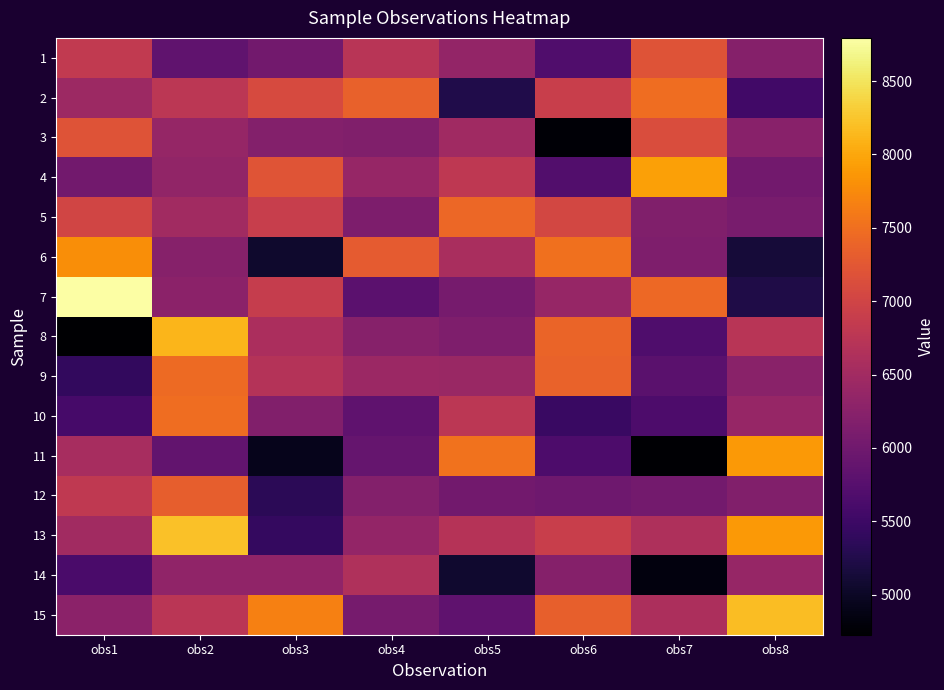

What is the total value across all series at obs6?

96378